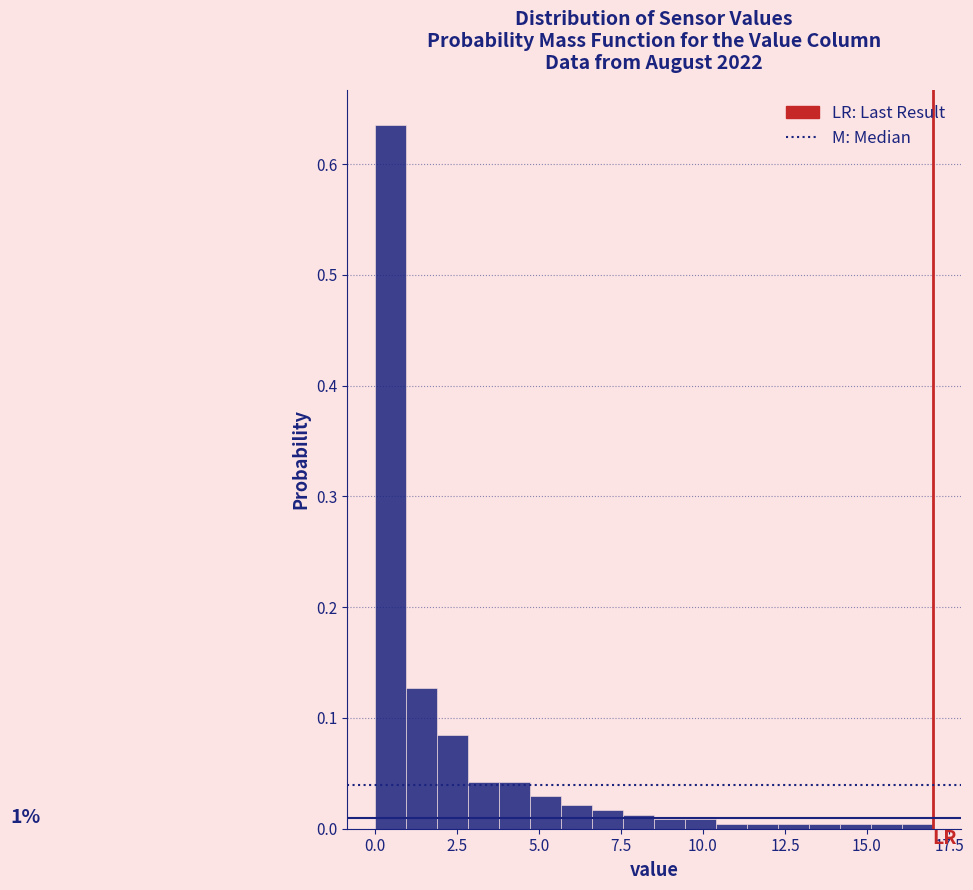

Around what value on the x-axis is the tallest bar? Give the approximate position of its centre, as read against the axis.

0.5